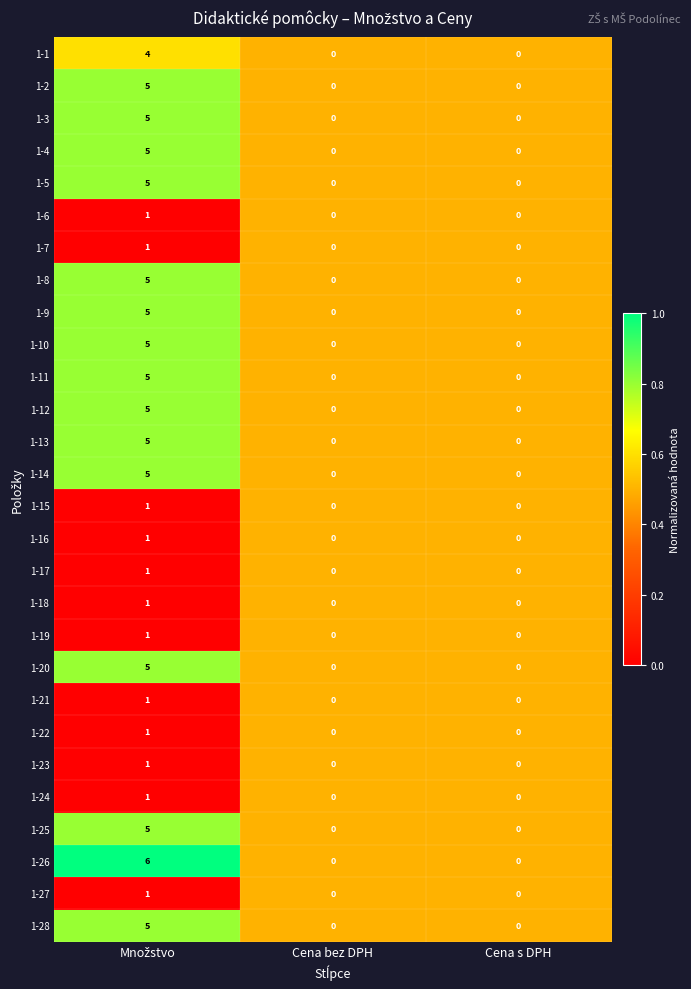

What is the sum of all 1-26 values?

6